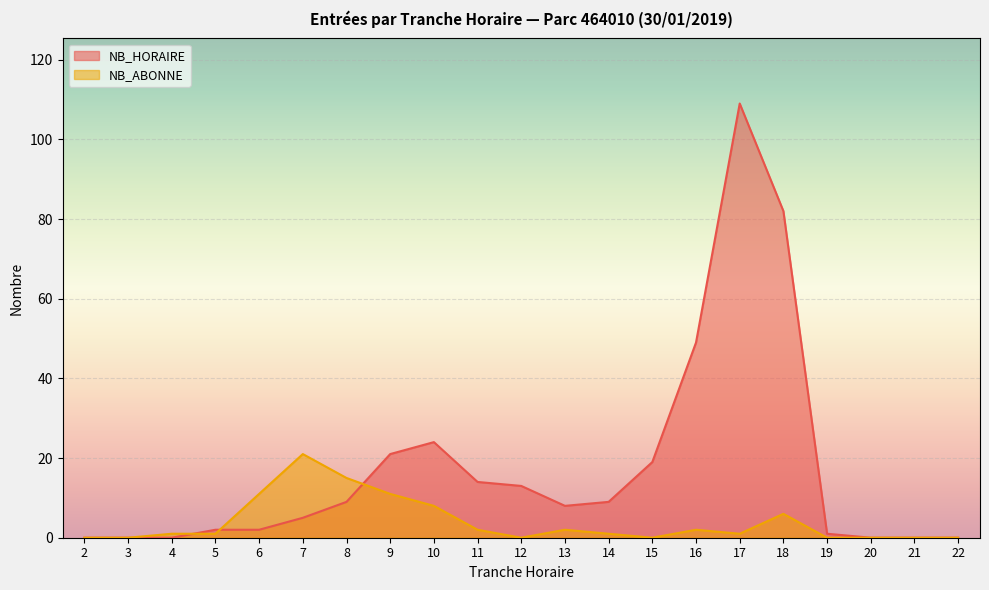

How many lines are shown in the chart?

2